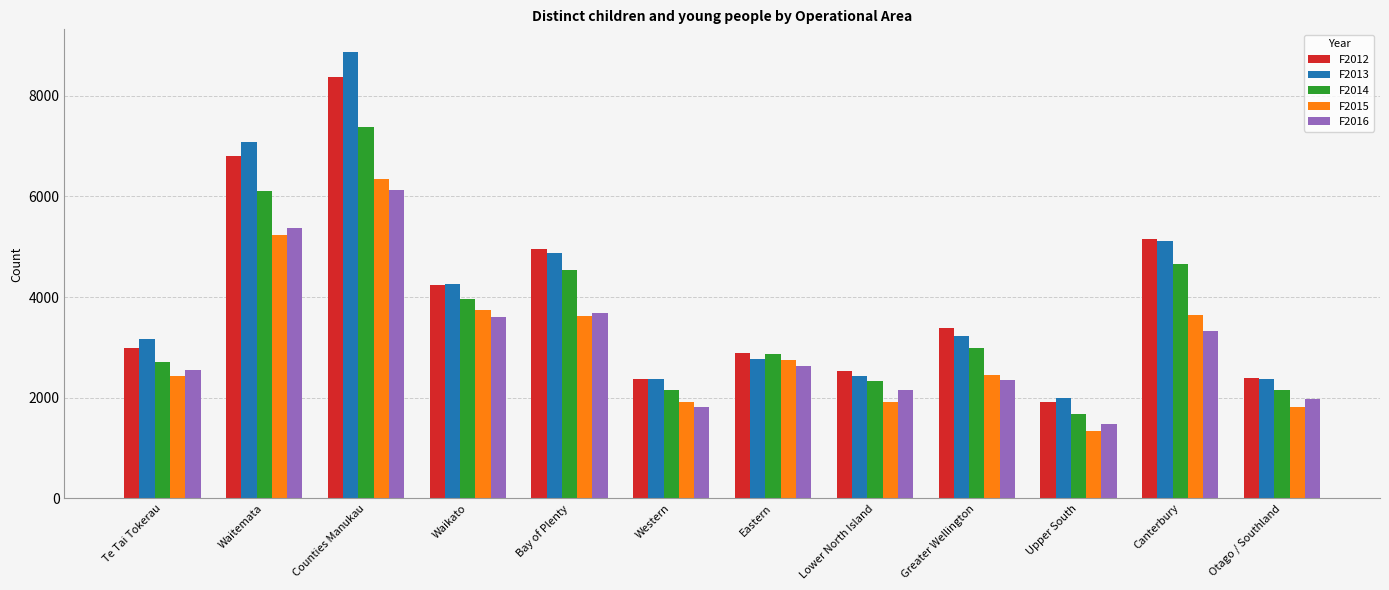

What is the average value of the F2016 series?

3090